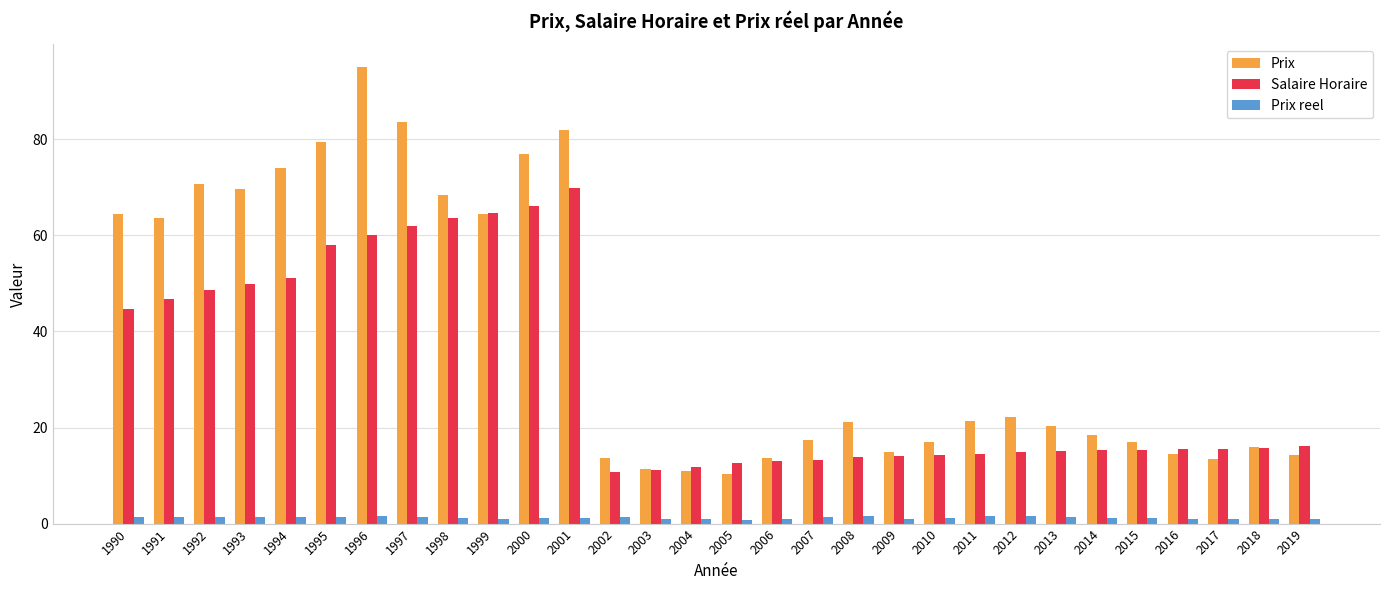

Are the bars grouped side by side (vs. stacked)?

Yes